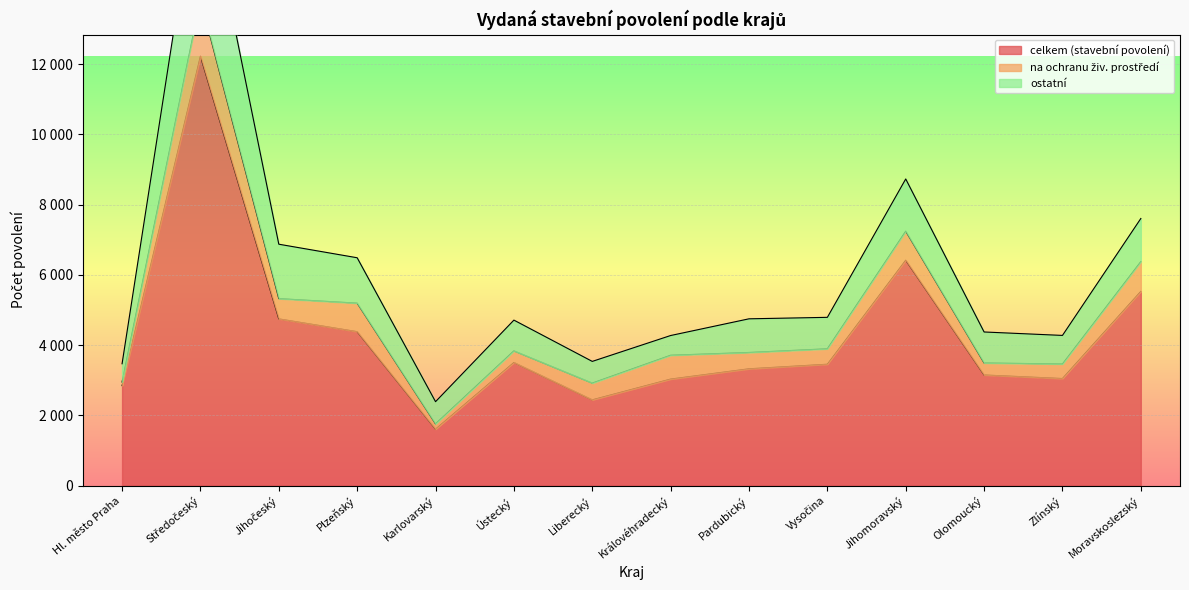

True or false: ostatní and celkem (stavební povolení) intersect in this chart.

False